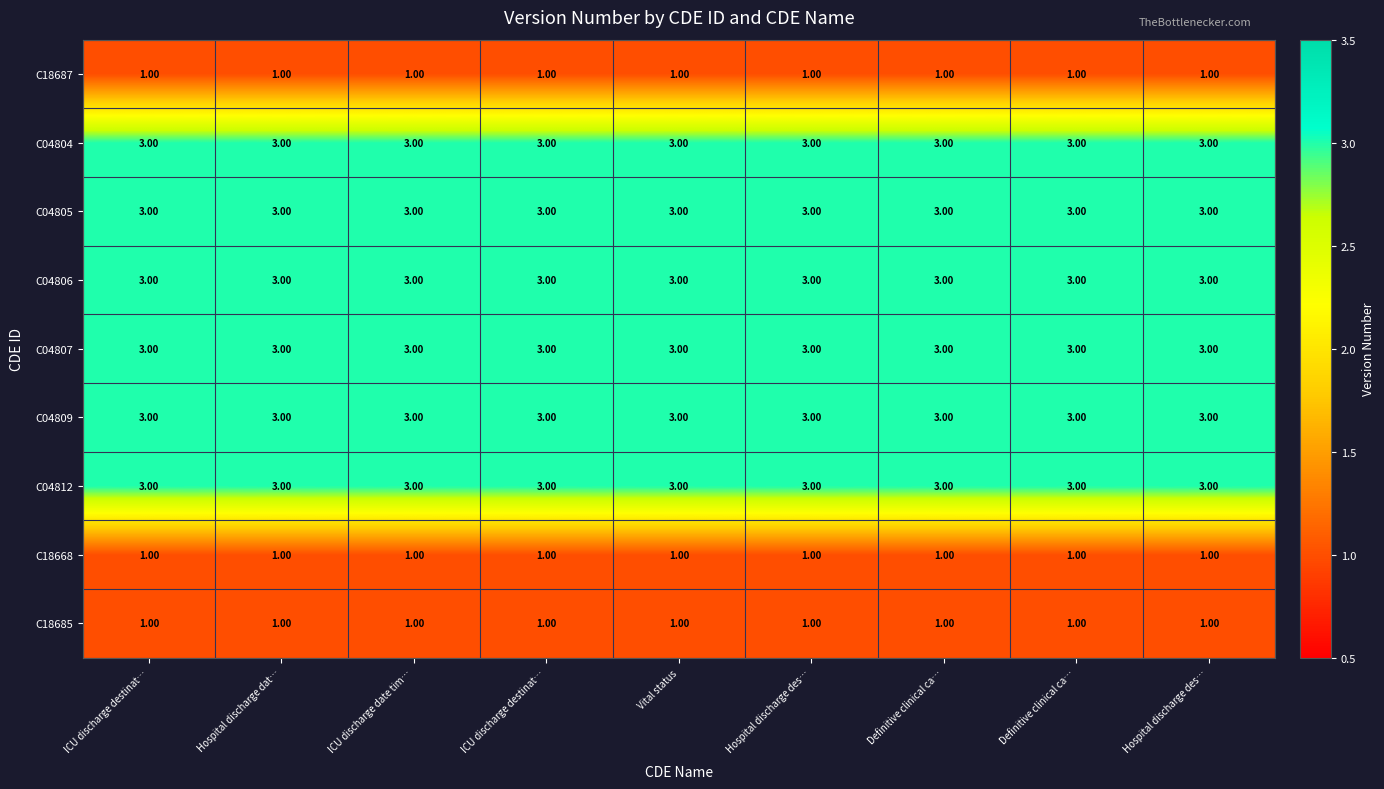

Count the number of data series in this chart.

9